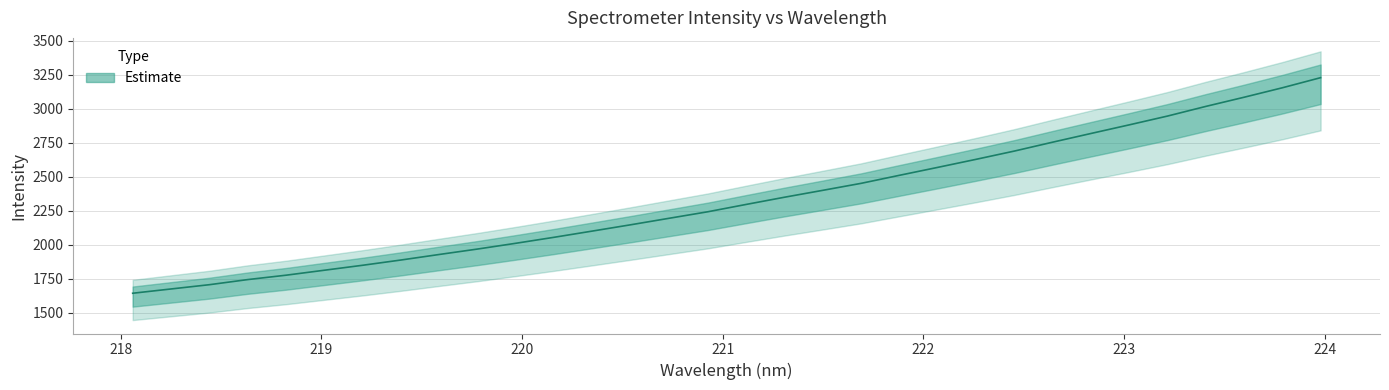

What is the label of the 26th point from the right?

219.2067